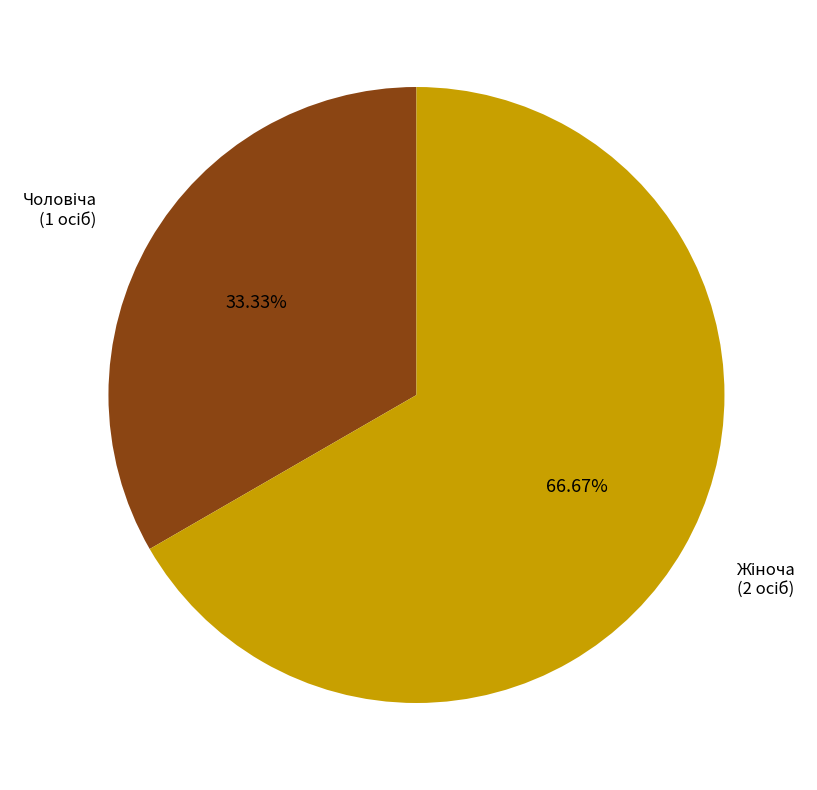

Is there any slice that represents more than half of the pie?

Yes